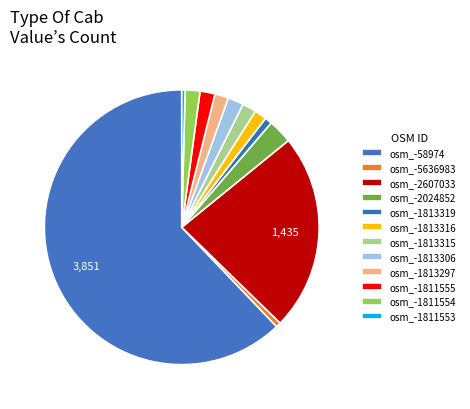

How many segments does this pie chart have?

12